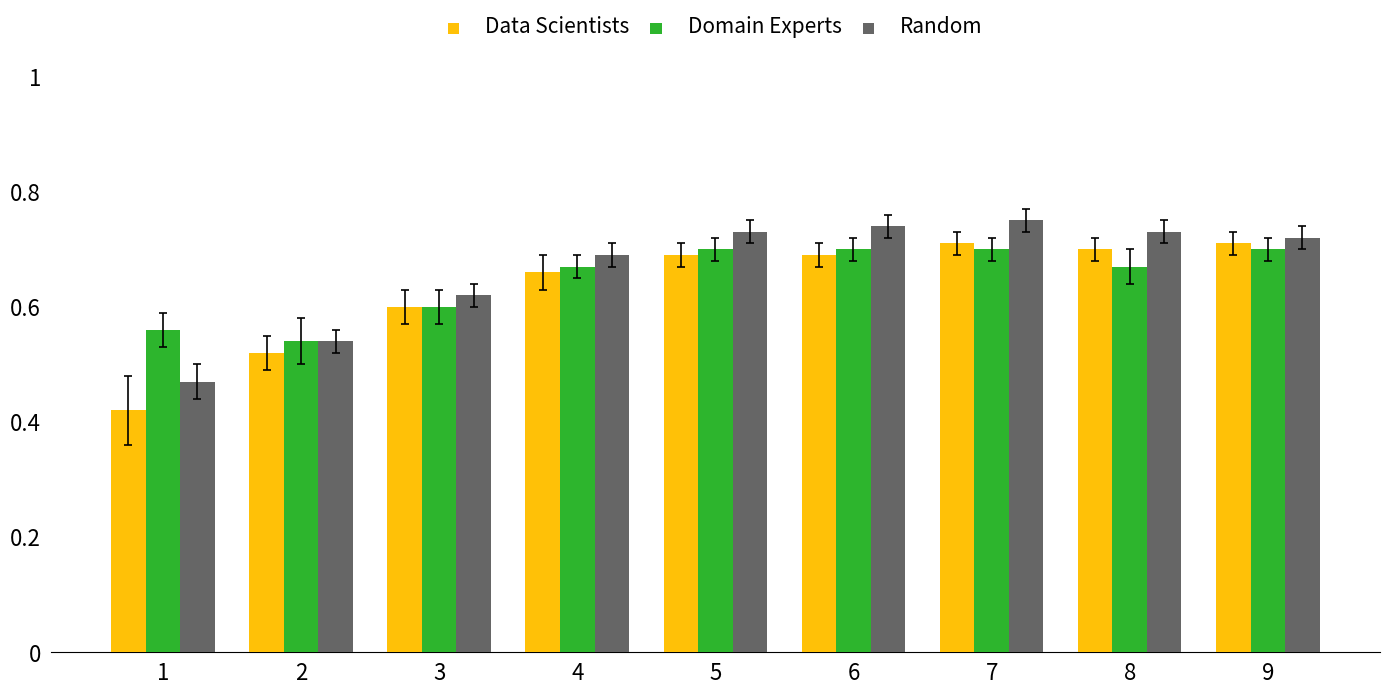

Which series has the largest range (max minus min)?

Data Scientists